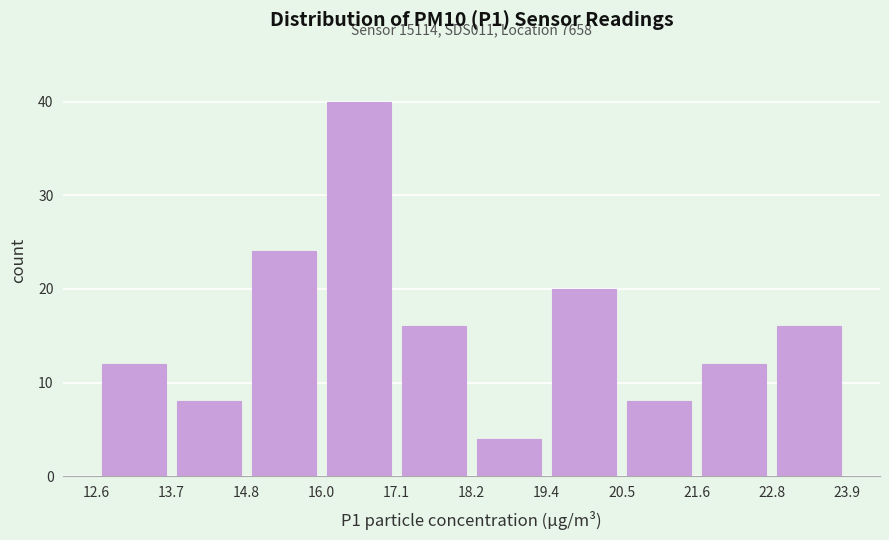

Which range on the x-axis has the tallest bar?

16.0 to 17.1